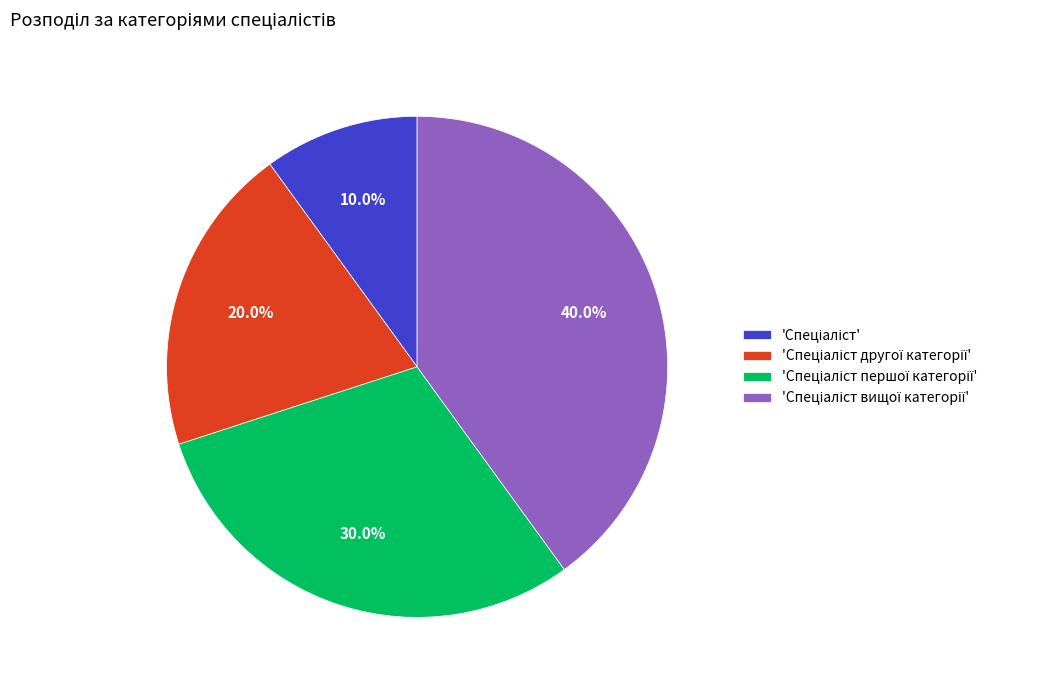

Is there any slice that represents more than half of the pie?

No